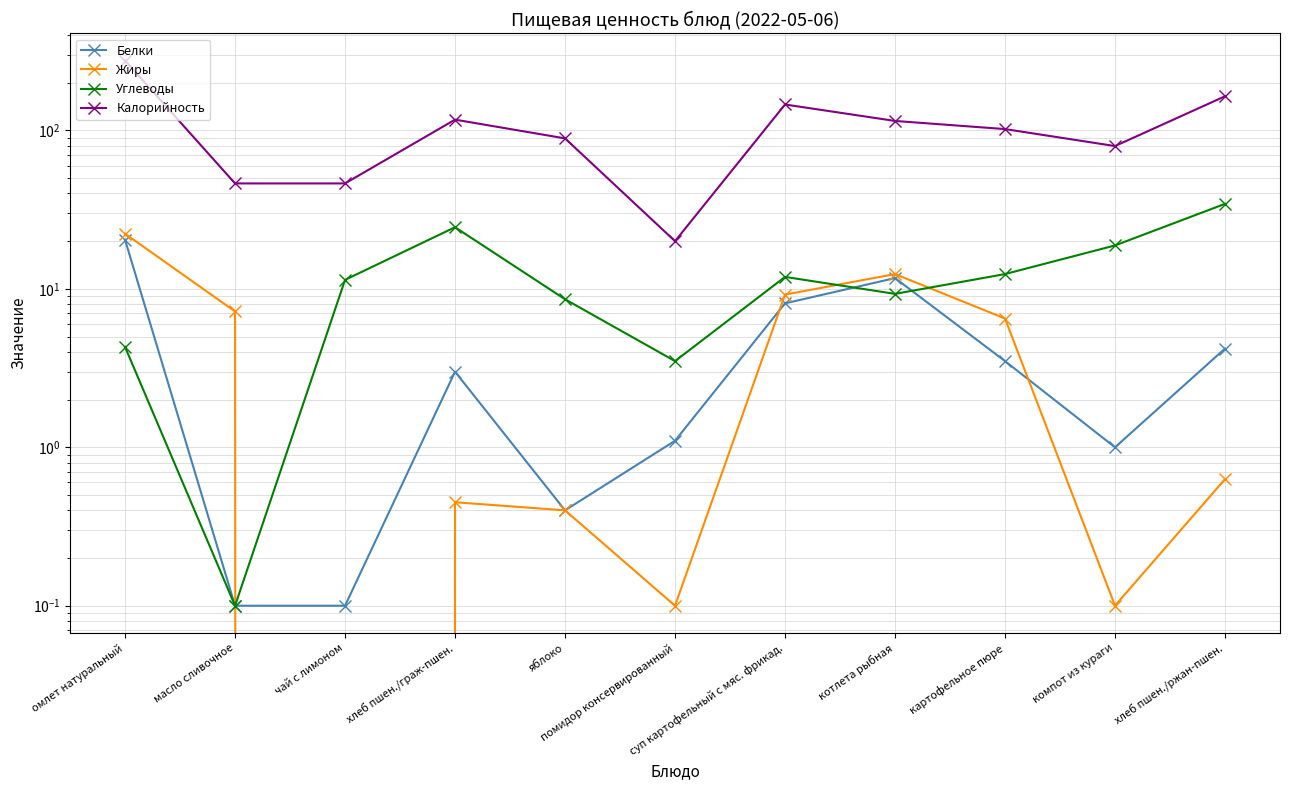

What is the difference between the Углеводы values at хлеб пшен./ржан-пшен. and масло сливочное?

34.3